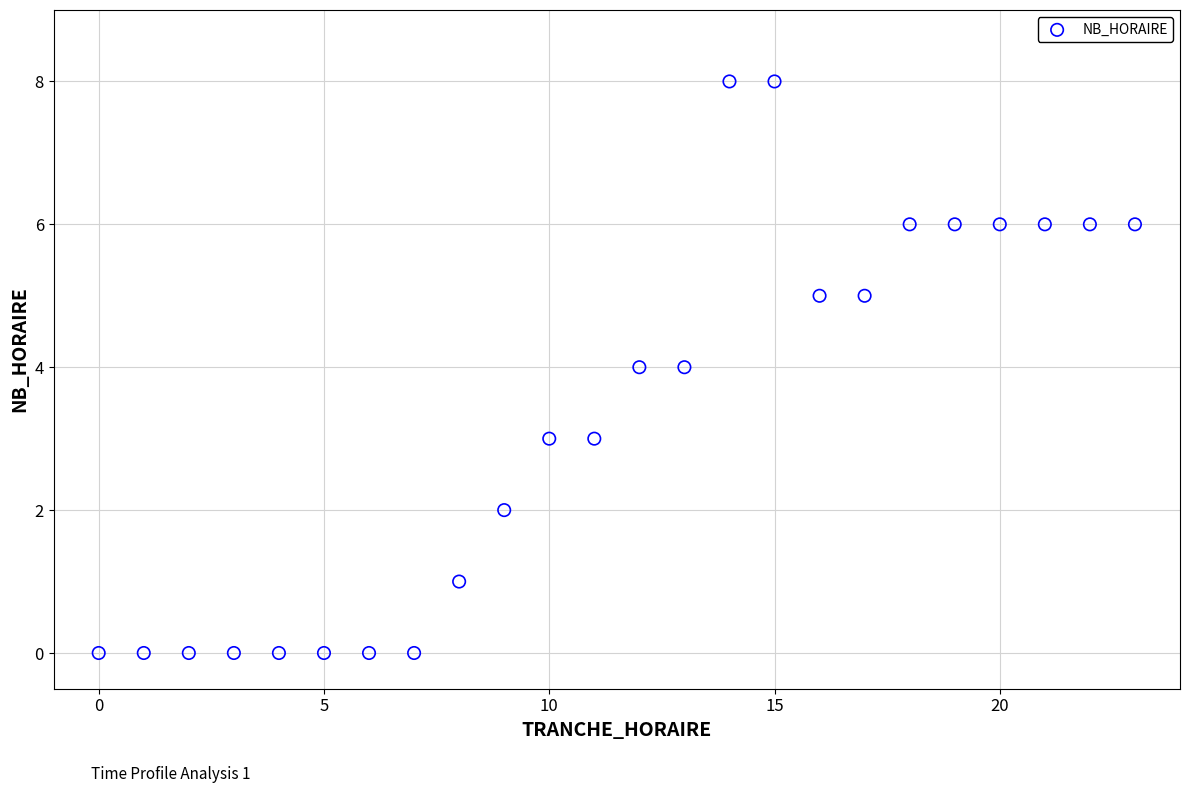

What is the range of Y values (max minus min)?

8